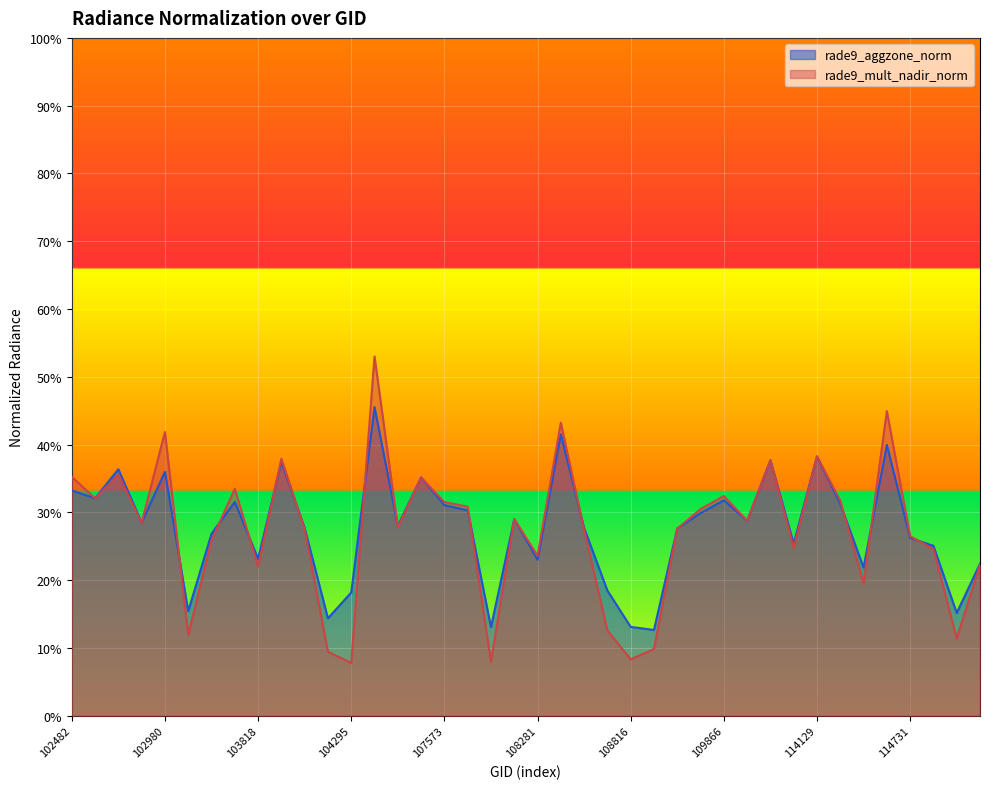

How many lines are shown in the chart?

2